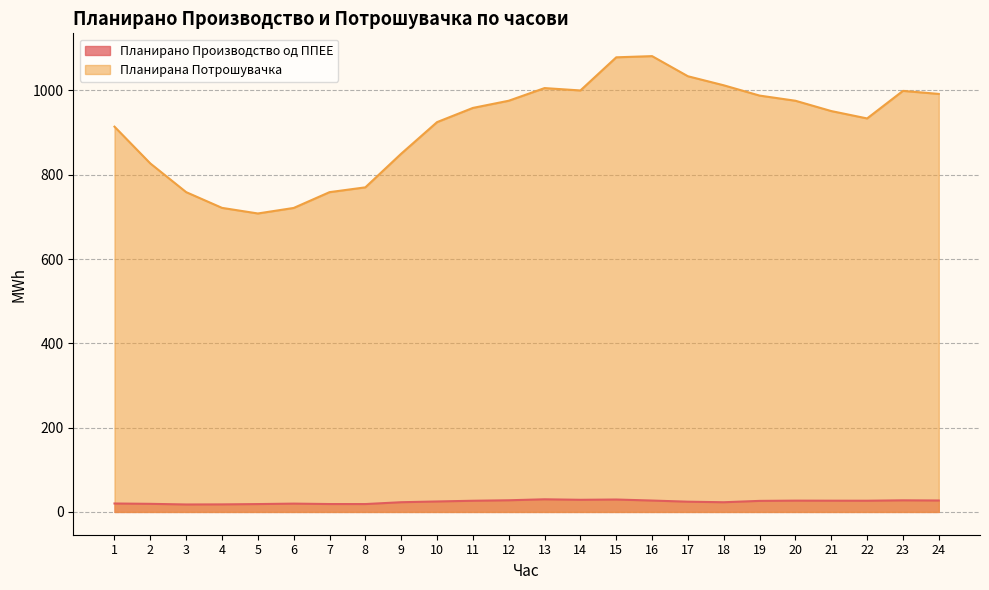

Is it true that Планирано Производство од ППЕЕ equals 51.8 at 15?

False